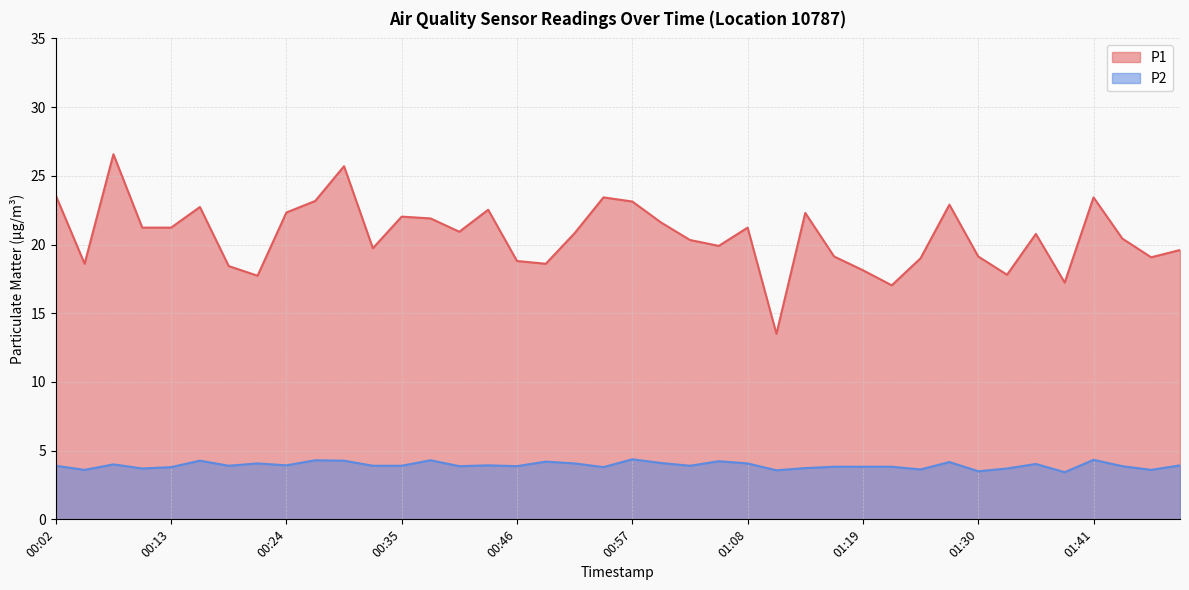

True or false: P1 has more than 2 interior local peaks.

True